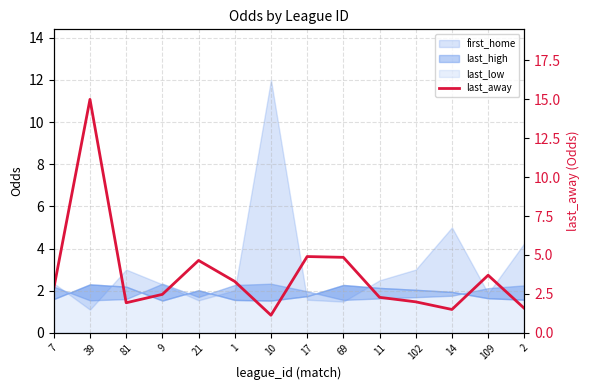

What is the change in value from 7 to 21?

+1.8